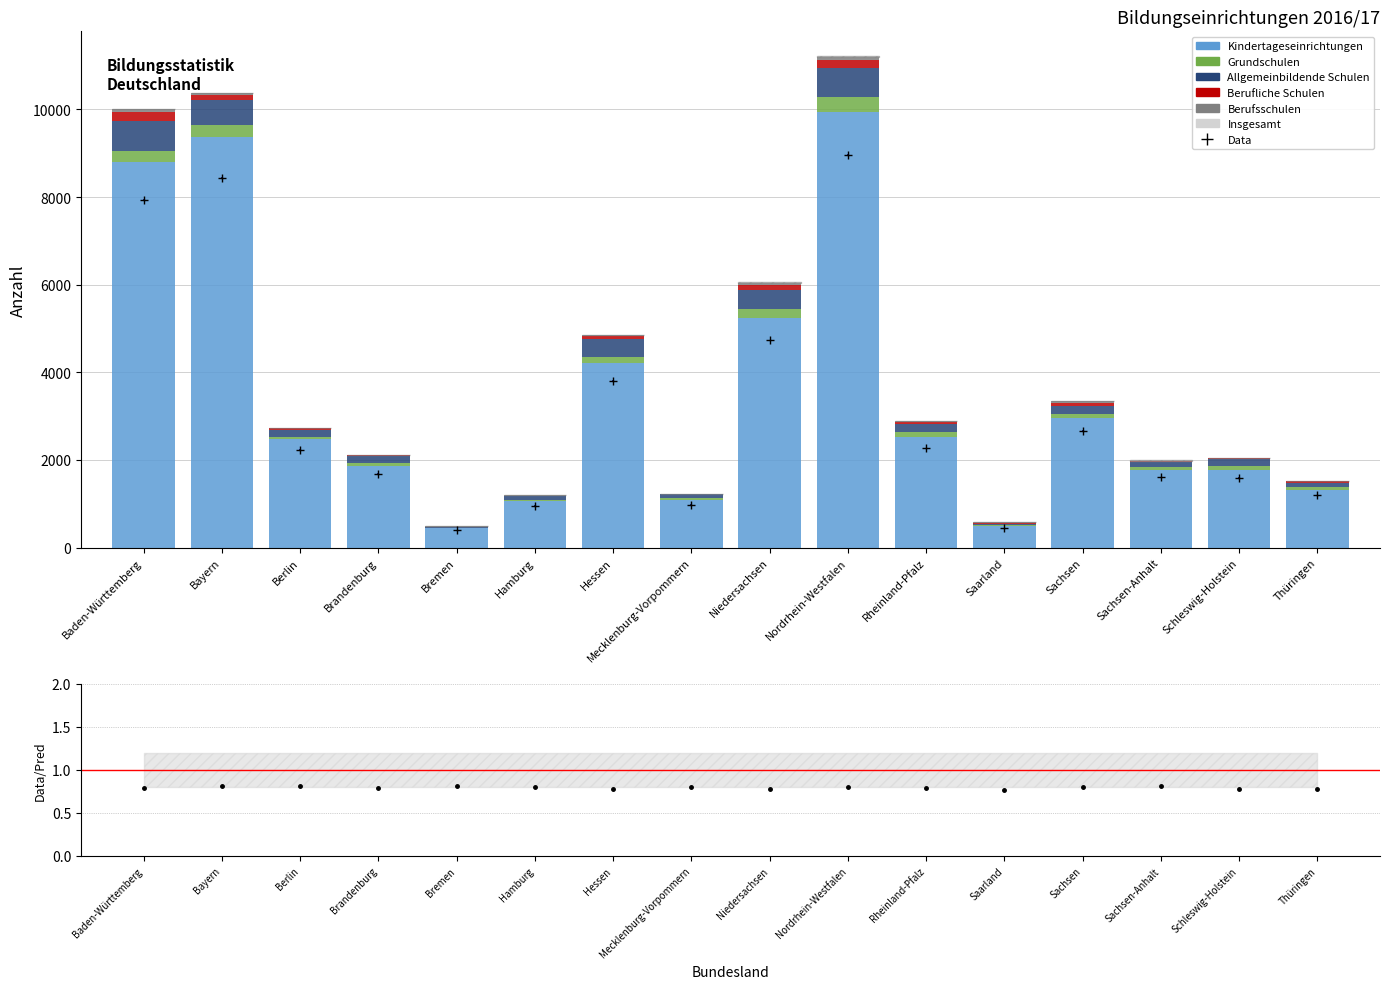

Which series has the largest total across all categories?

Kindertageseinrichtungen